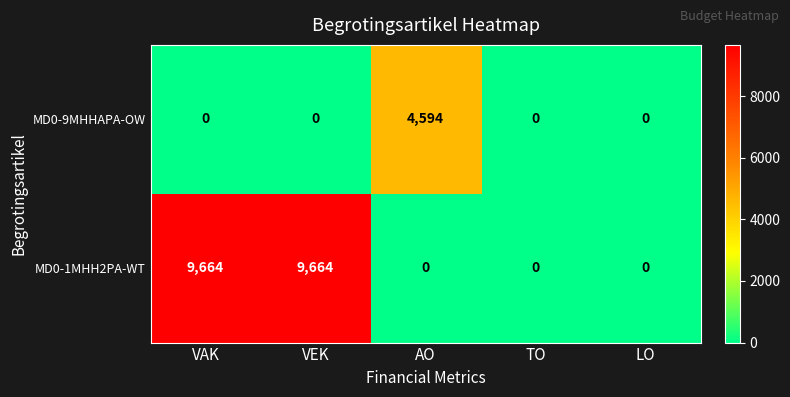

What is the total value across all series at VEK?

9664